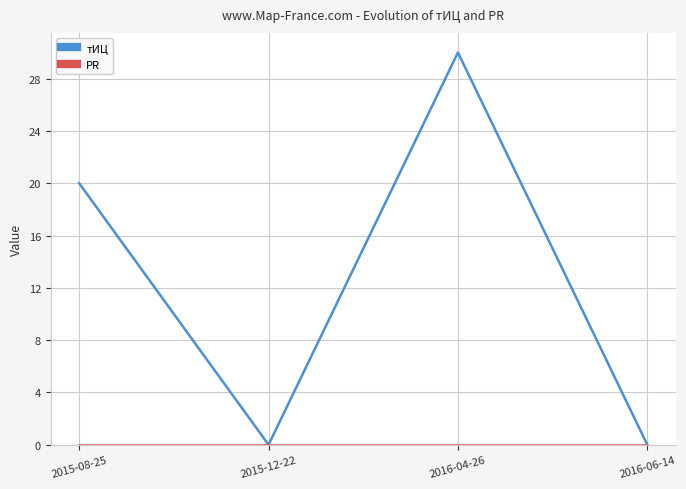

How many values in the тИЦ series are below 20?

2